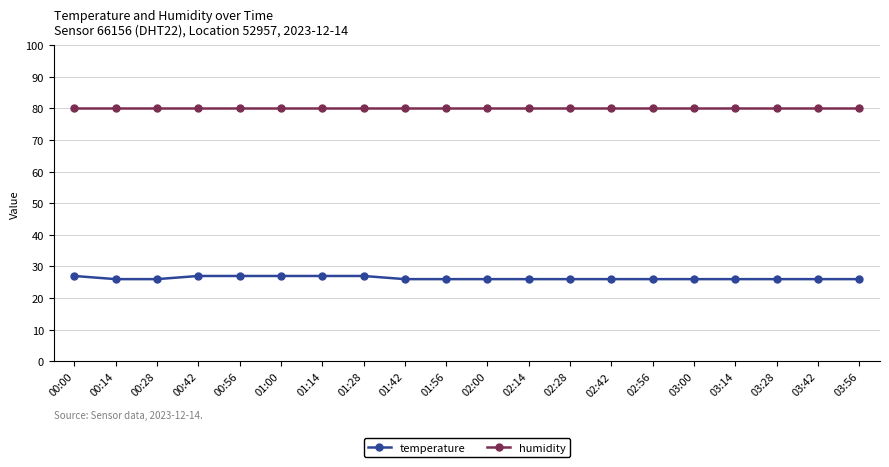

True or false: humidity and temperature cross at least once.

False